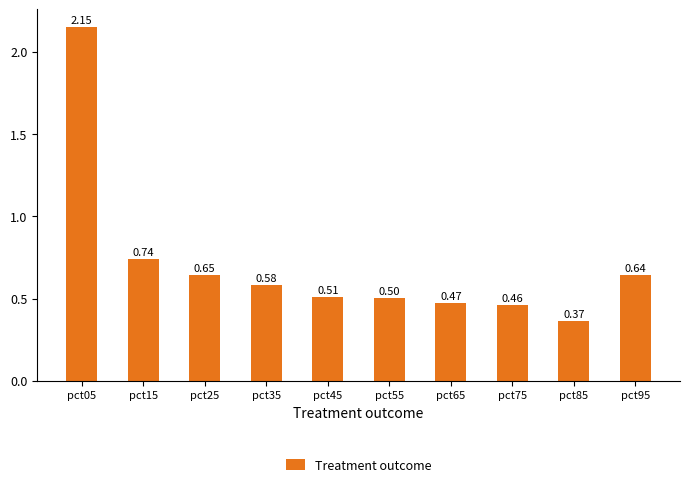

True or false: the data shows 0.5 at pct45.

True